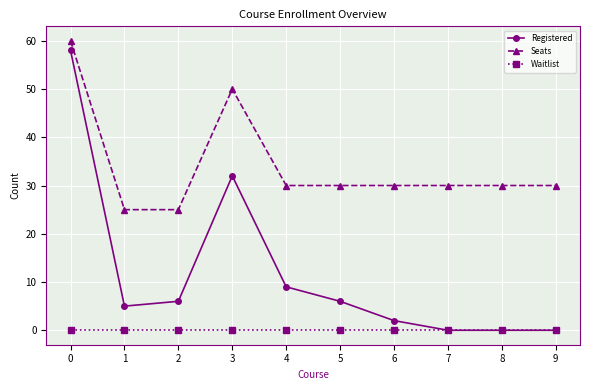

Which series has the largest total across all categories?

Seats